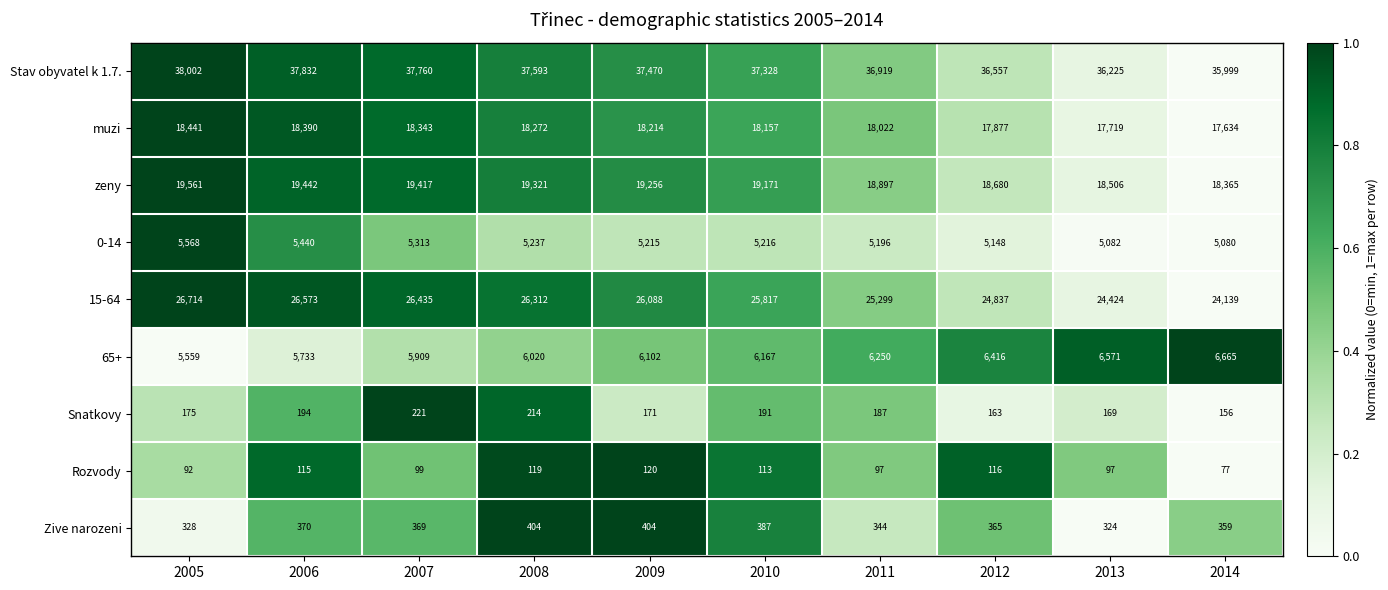

At how many categories does at least one series exceed 10211?

10